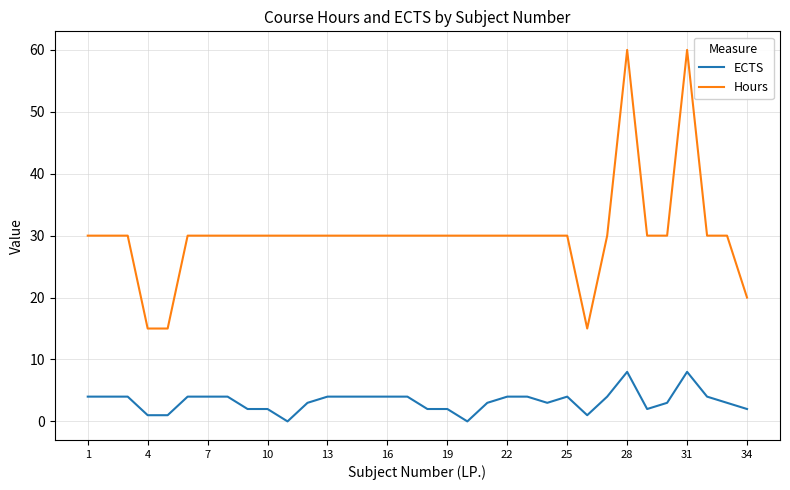

Which series has the largest total across all categories?

Hours